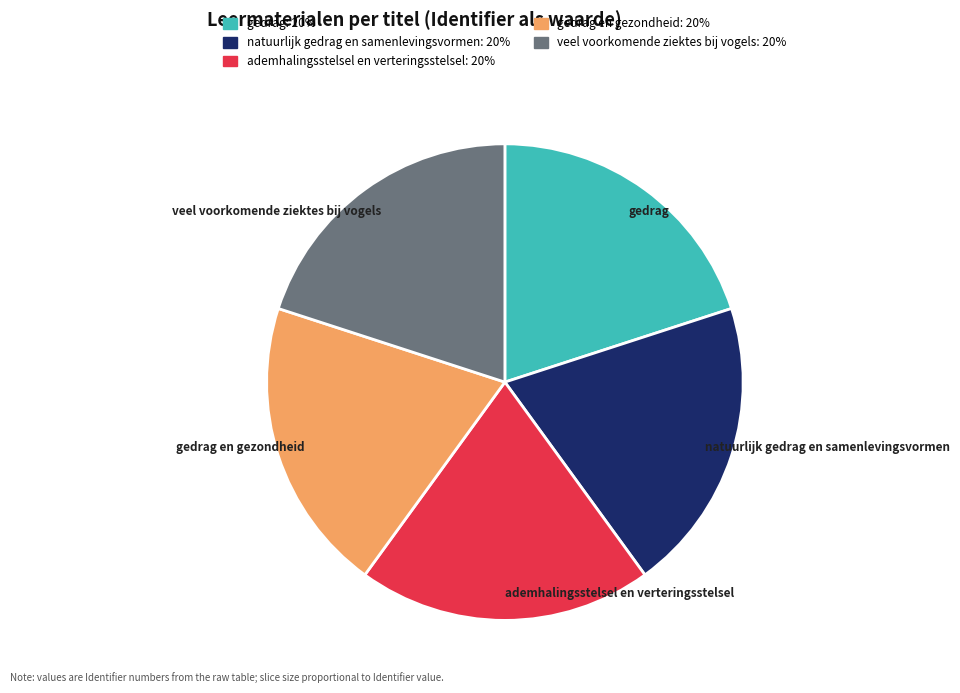

Does any single category account for the majority?

No